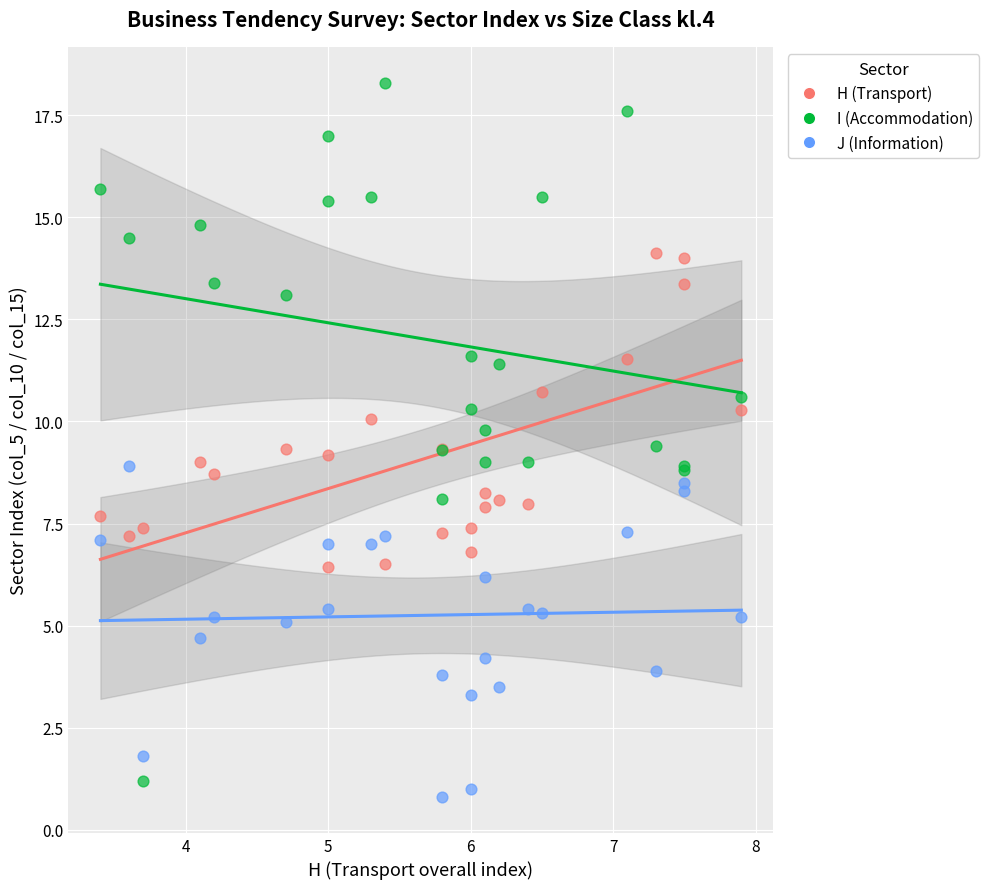

Which series has the widest spread of Y values?

I (Accommodation)